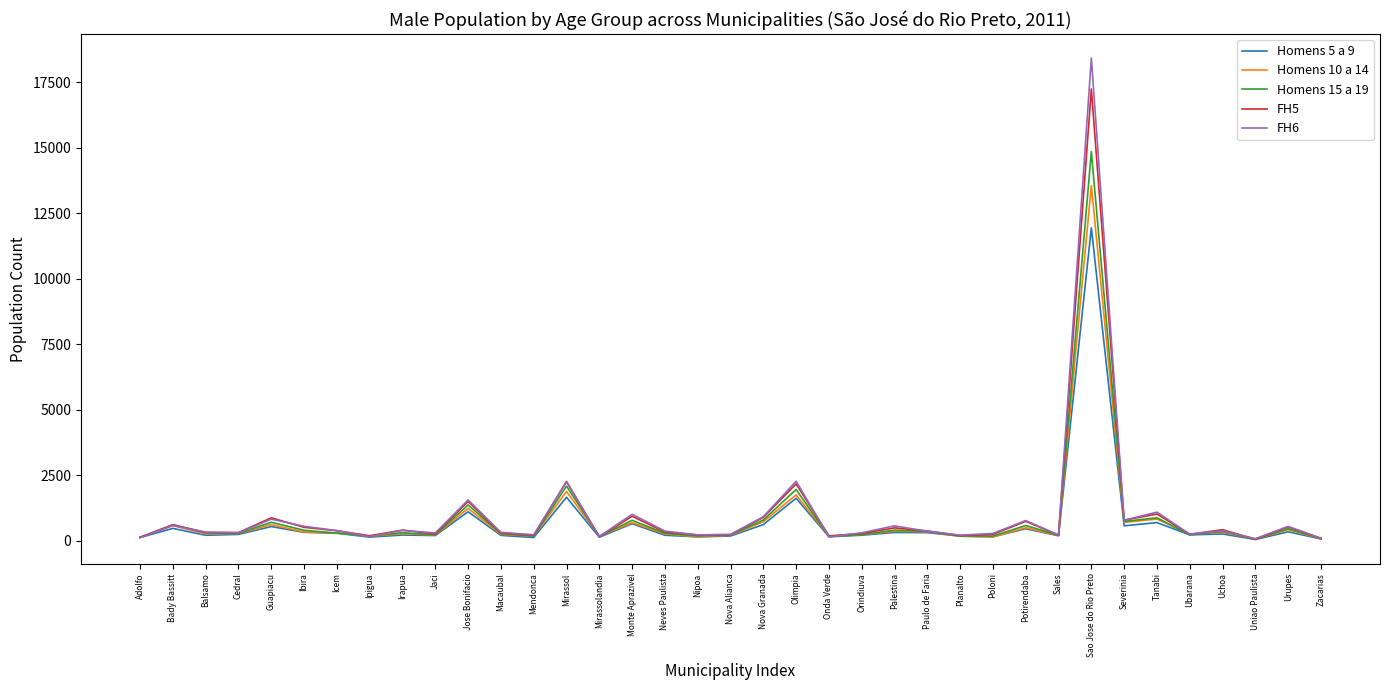

How many lines are shown in the chart?

5